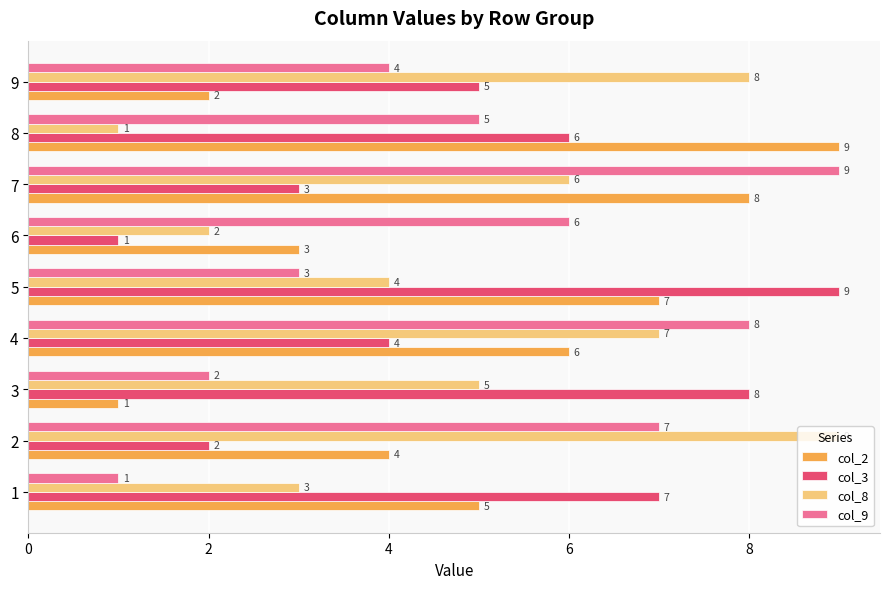

What is the spread (max minus min) of values at 1?

6